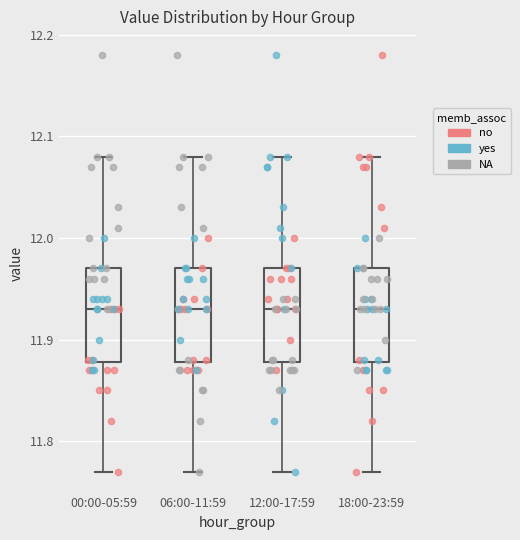

Where does the median line of the box for 18:00-23:59 sit on the y-axis? The values are not printed on the chart, so give them approximately, as read against the axis.

11.93